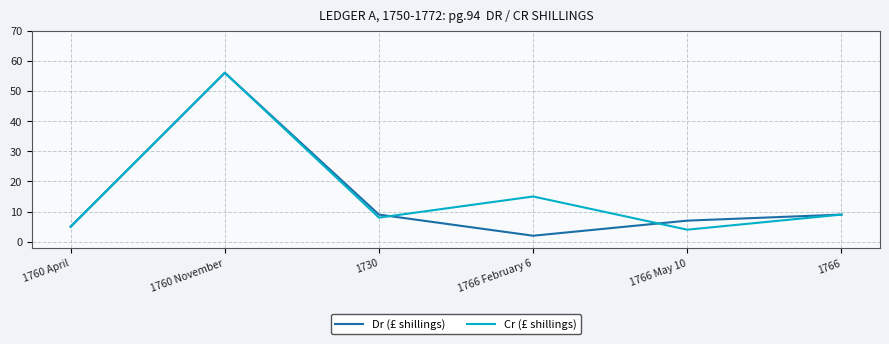

List the labels in order of Cr (£ shillings) value, smallest first.

1766 May 10, 1760 April, 1730, 1766, 1766 February 6, 1760 November